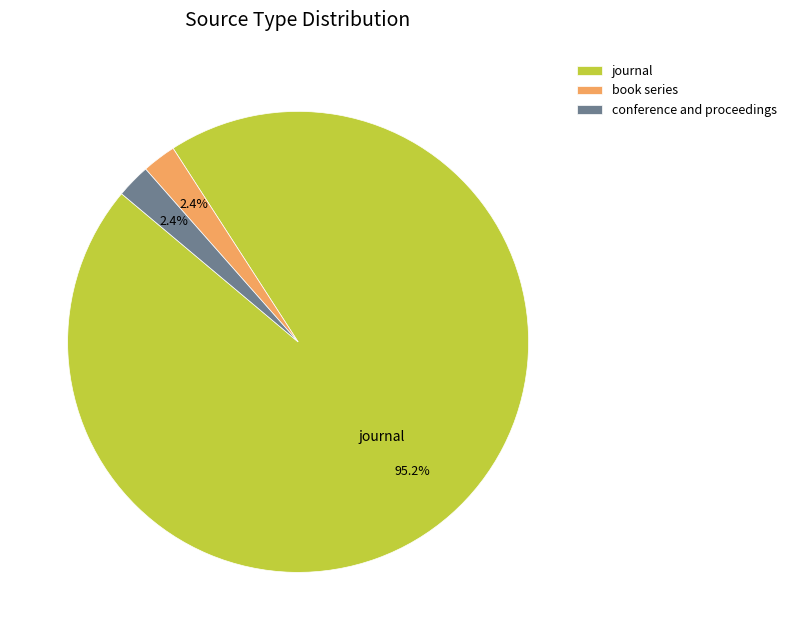

How many segments does this pie chart have?

3